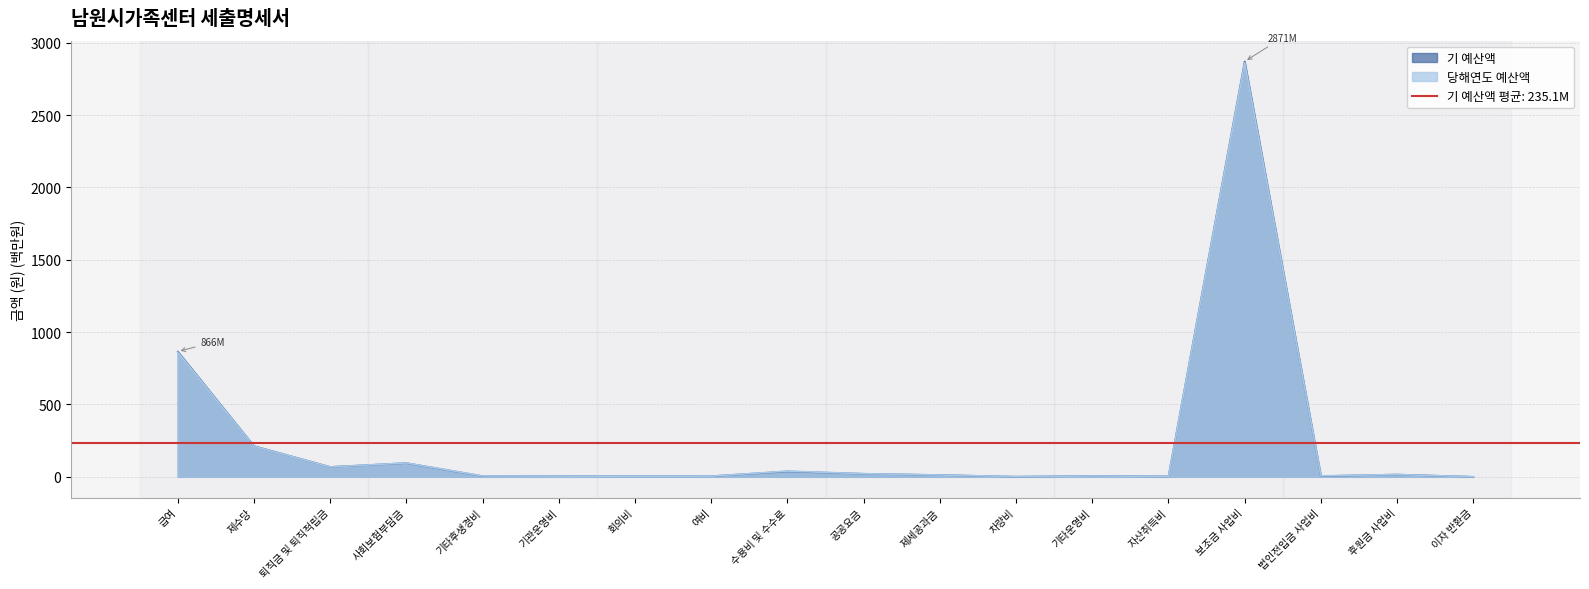

Between 공공요금 and 기관운영비, which is larger?

공공요금